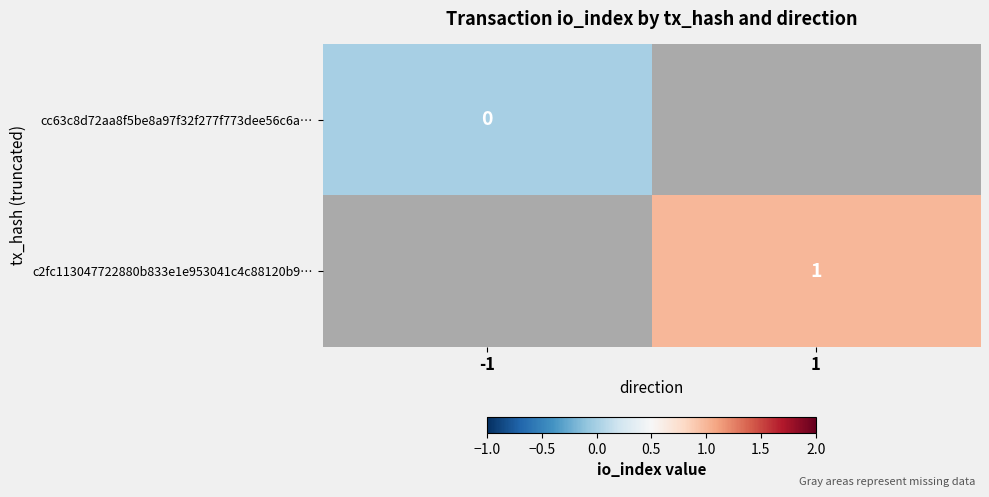

The c2fc113047722880b833e1e953041c4c88120b9… series shows 1 at 1. True or false?

True